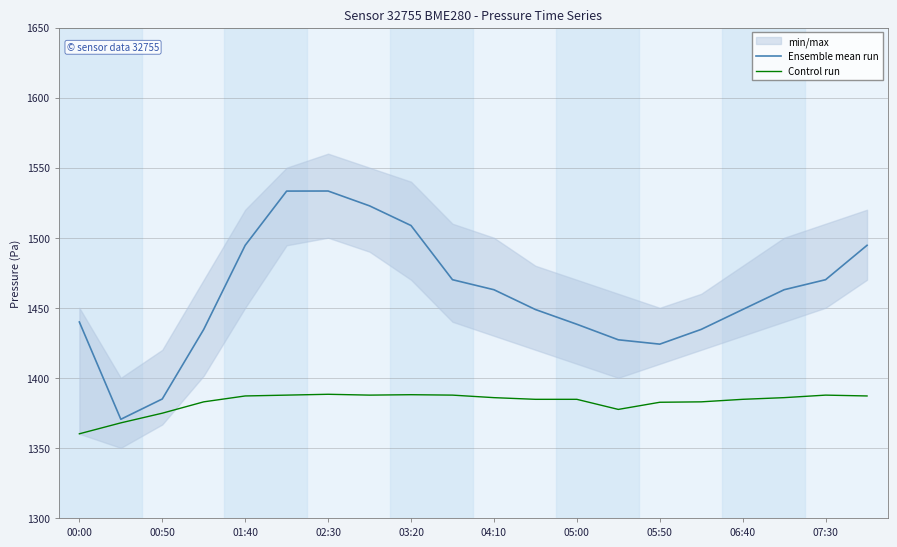

Rank the categories by Control run value from lowest to highest.

00:00, 00:50, 01:40, 13, 14, 02:30, 15, 11, 12, 16, 10, 17, 03:20, 19, 04:10, 05:50, 07:30, 18, 06:40, 05:00